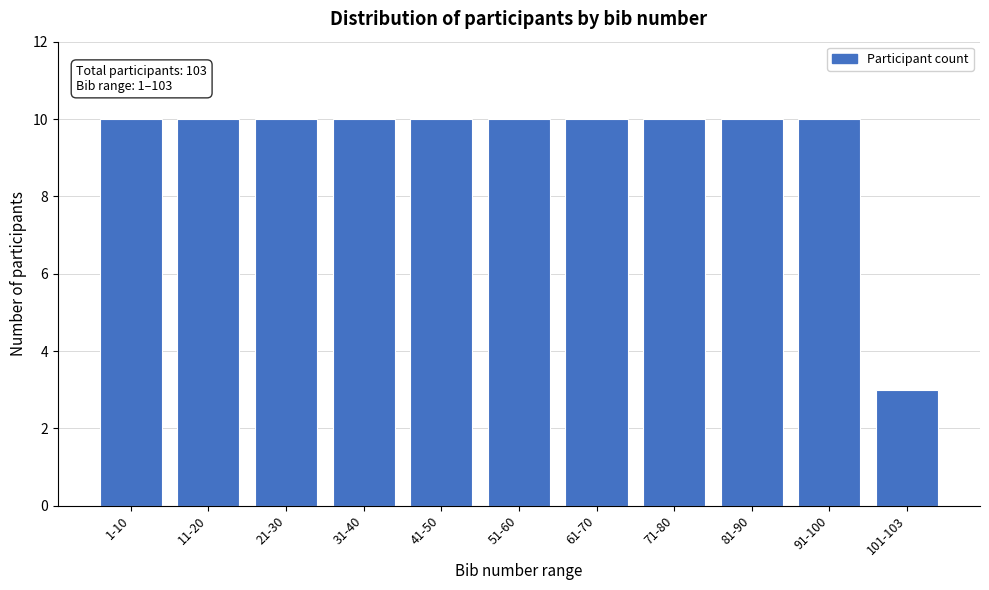

Reading left to right, what are all the values shown in this chart?

10	10	10	10	10	10	10	10	10	10	3